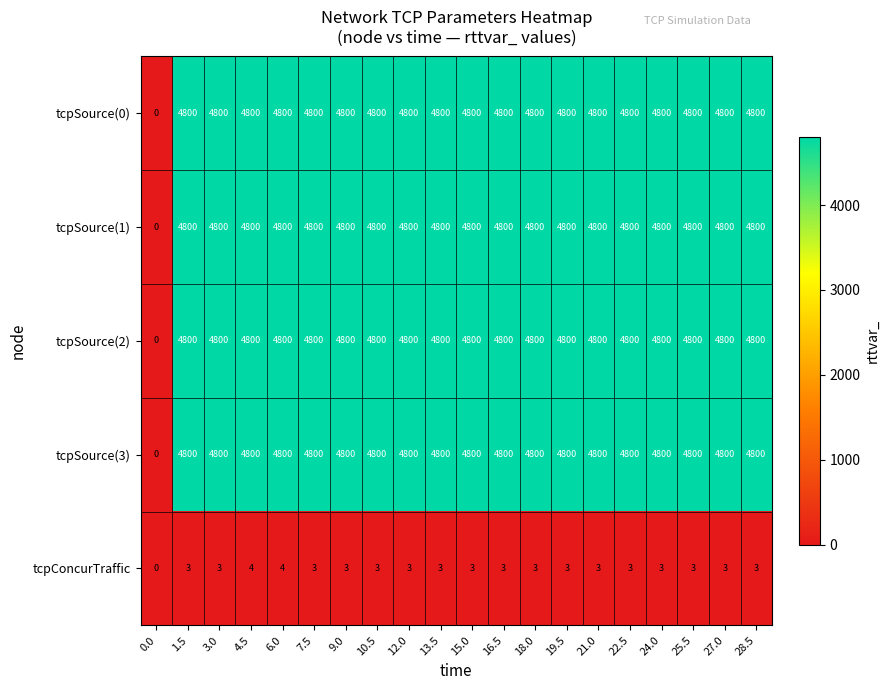

What is the total value across all series at 19.5?

19203